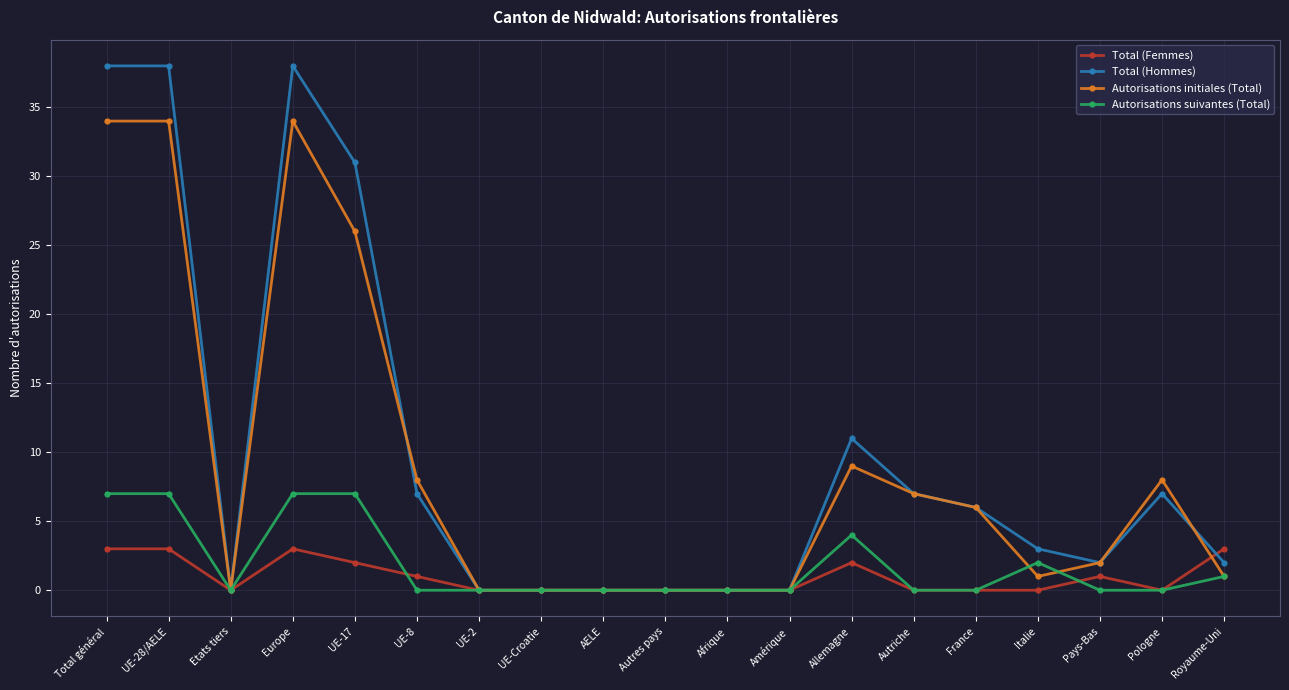

Which series ends up on top after the final intersection of Total (Hommes) and Autorisations initiales (Total)?

Total (Hommes)